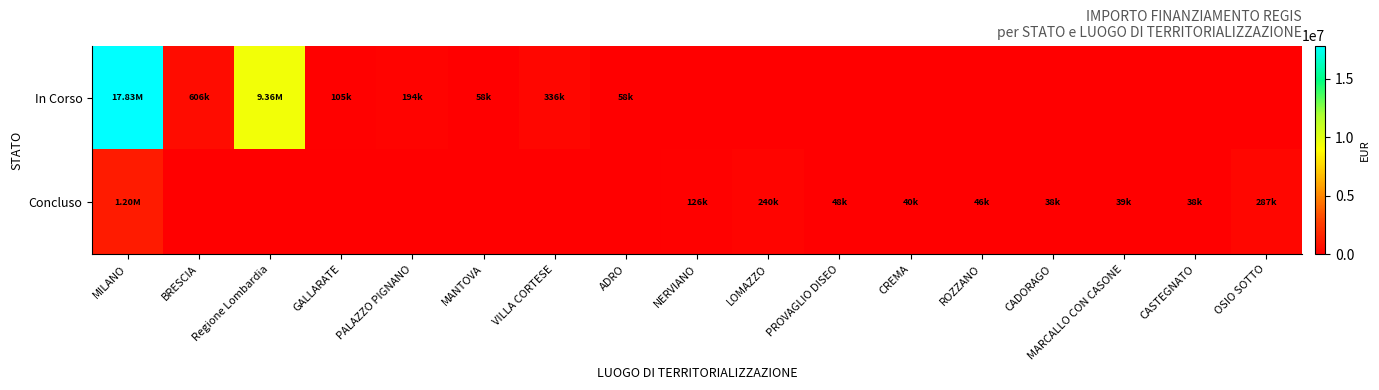

How many categories are shown in the chart?

17